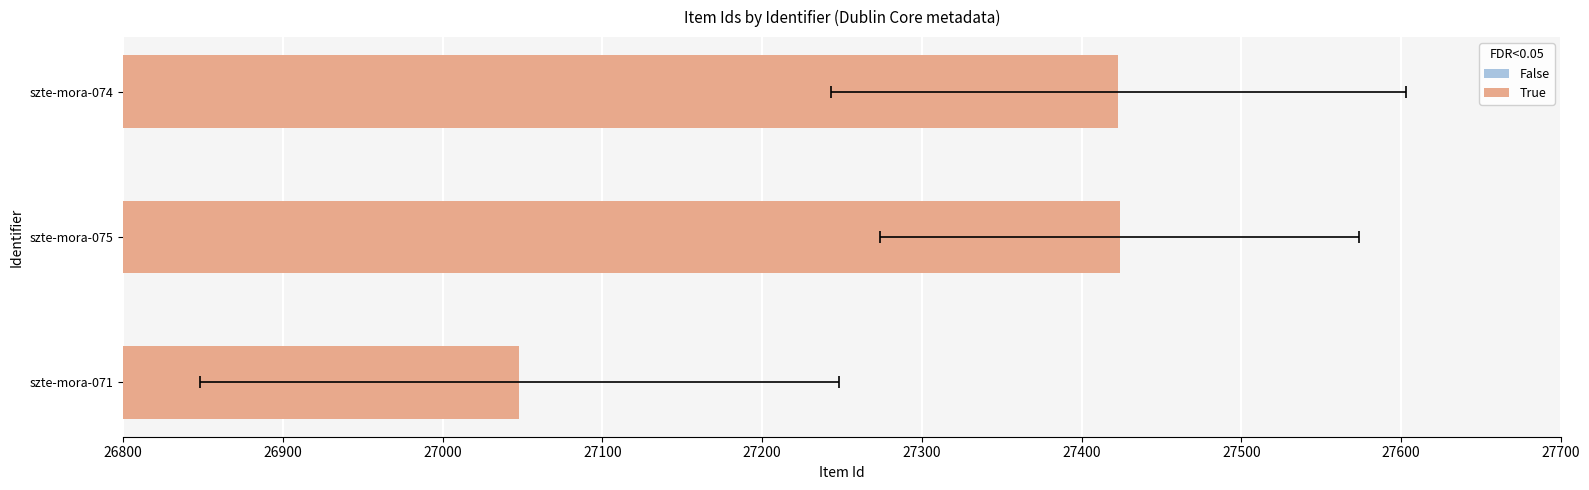

The value at 26900 is 14005. True or false?

False